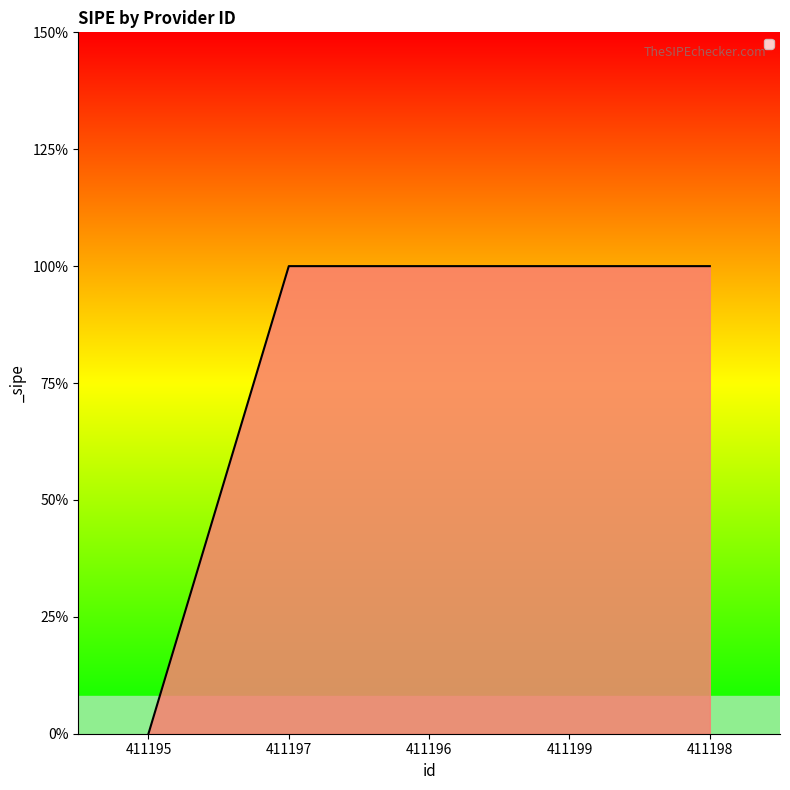

Does the chart display data point markers on the line(s)?

No